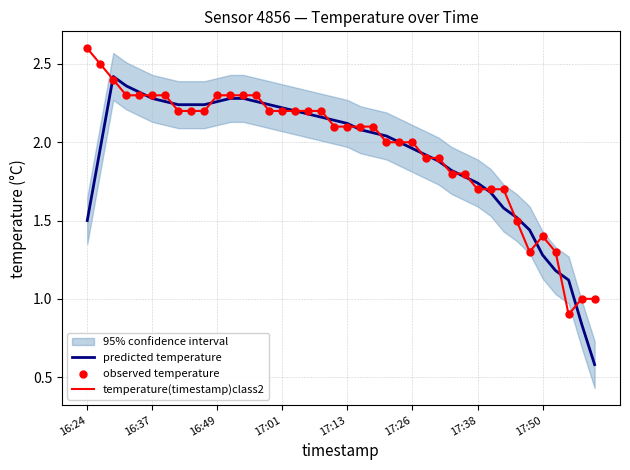

Which series has the largest total across all categories?

temperature(timestamp)class2